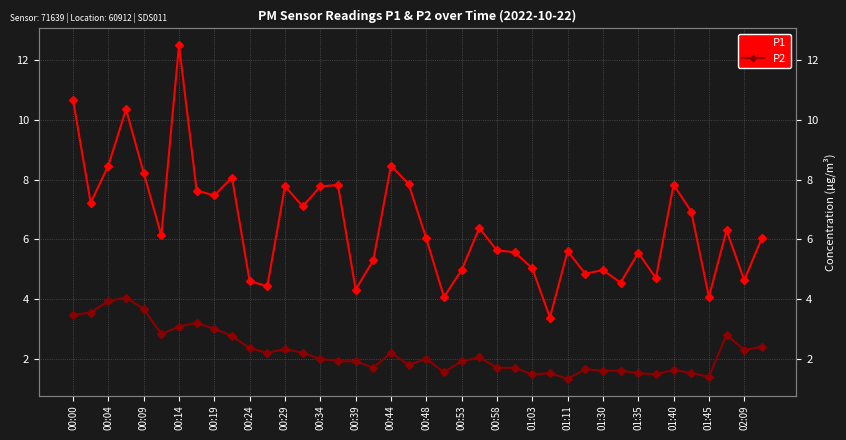

List the series in order of their peak value, lowest first.

P2, P1